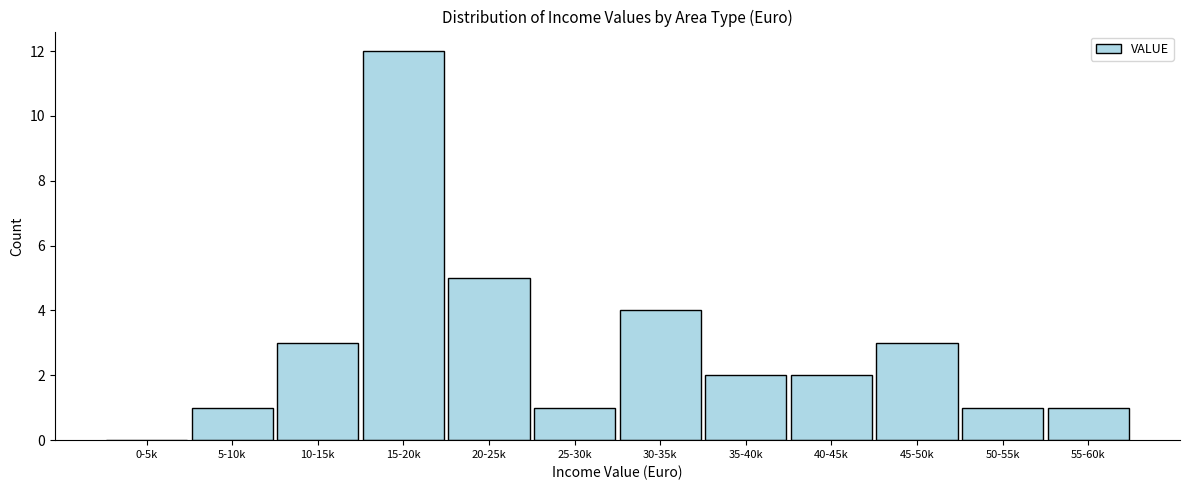

Reading right to left, what are all the values shown in this chart?

55-60k=1	50-55k=1	45-50k=3	40-45k=2	35-40k=2	30-35k=4	25-30k=1	20-25k=5	15-20k=12	10-15k=3	5-10k=1	0-5k=0